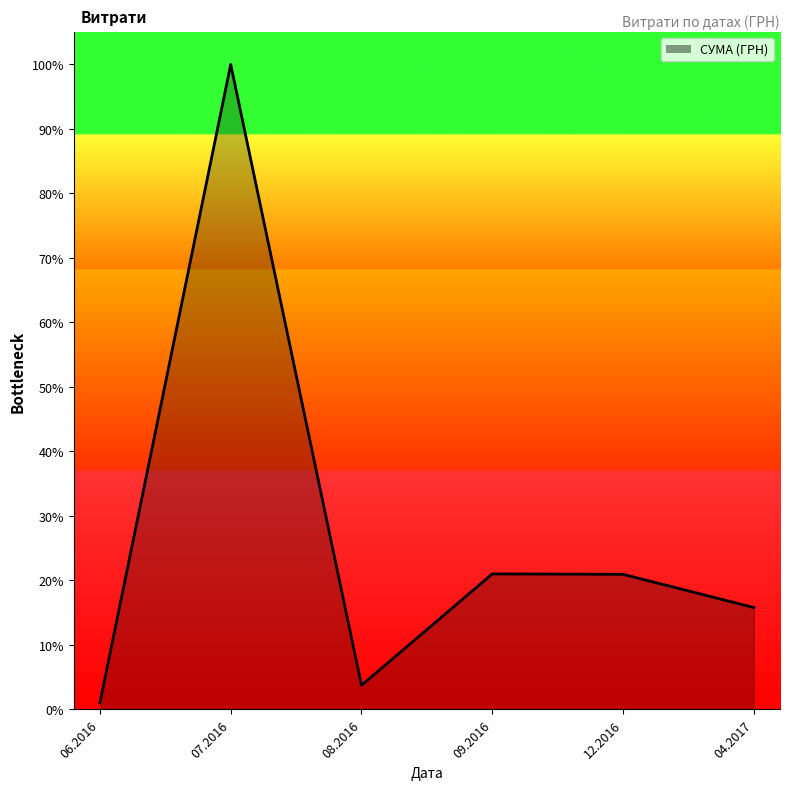

What is the difference between the values at 07.2016 and 06.2016?

215895.6